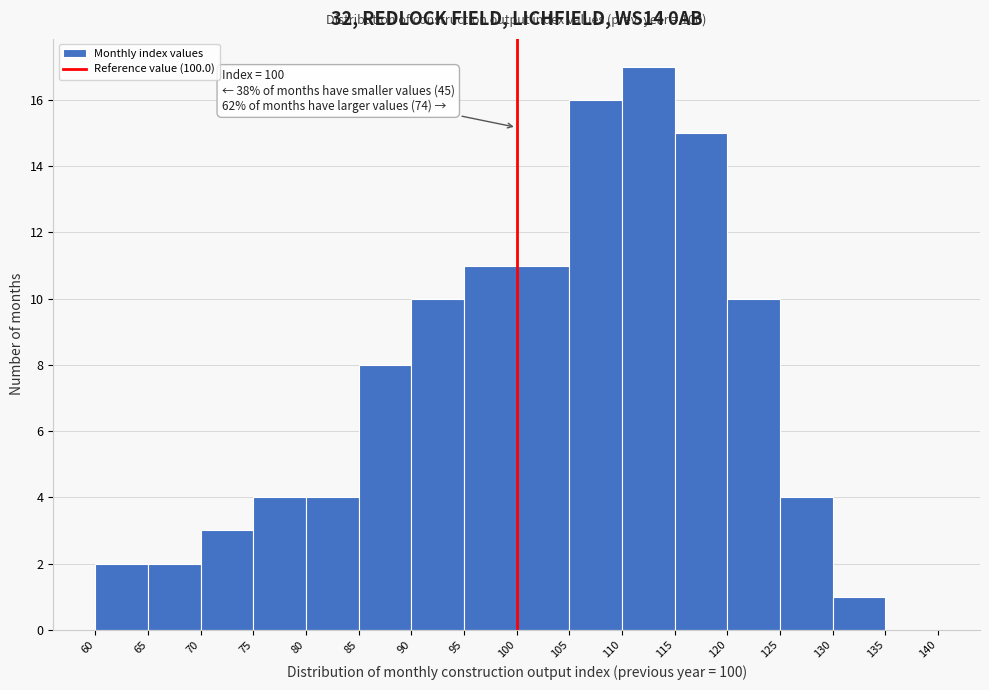

Over which range of the x-axis is the bar tallest?

110 to 115